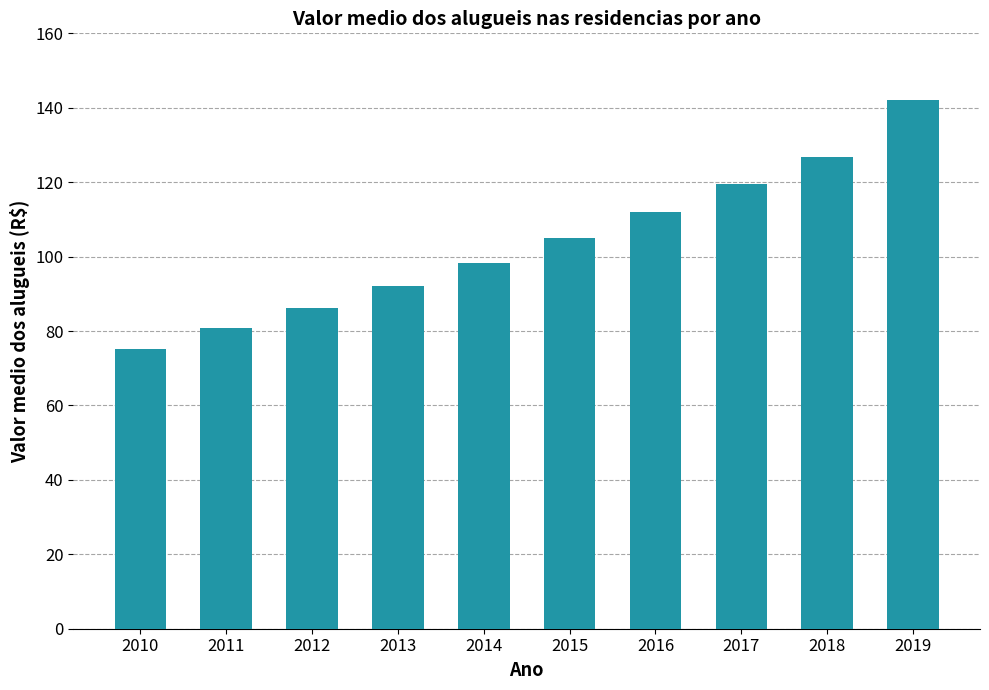

How many categories are shown in the chart?

10